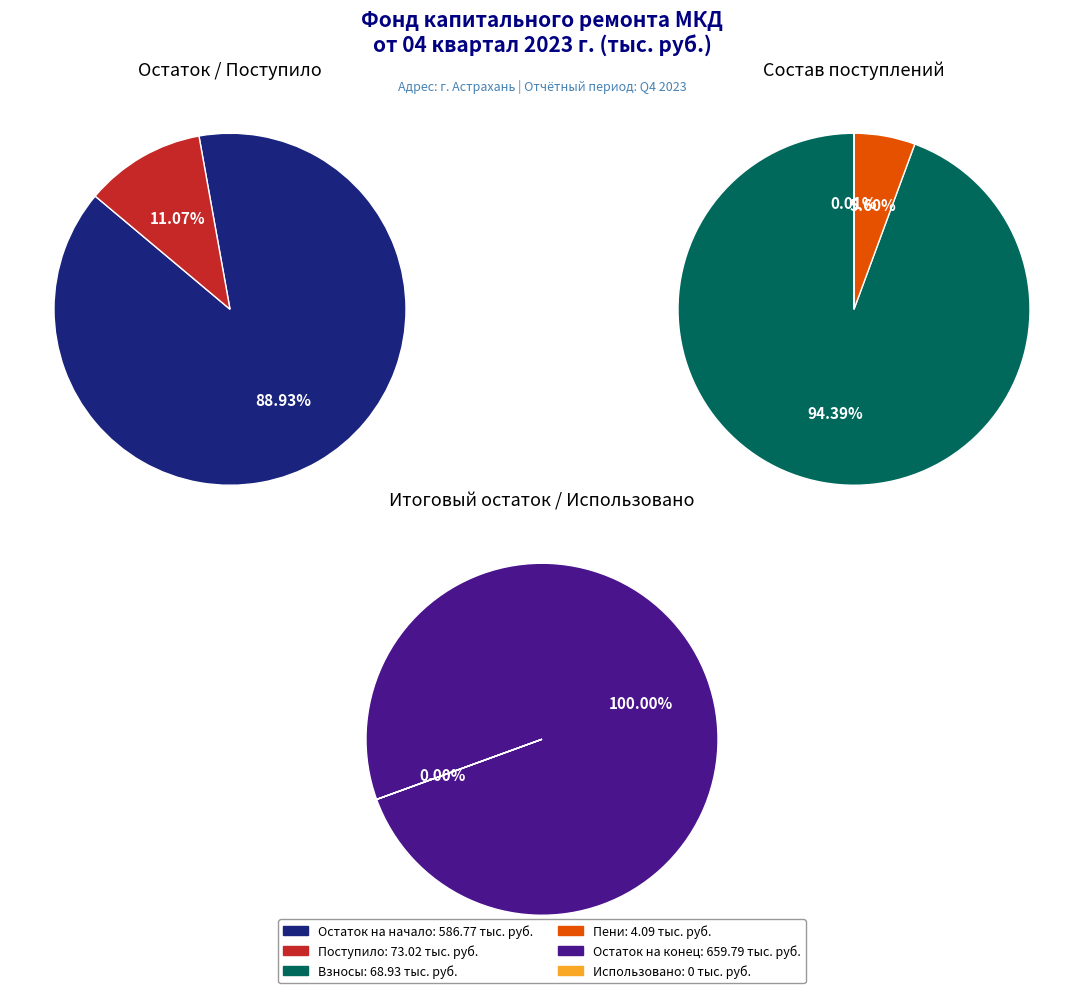

How many slices are in this pie chart?

3